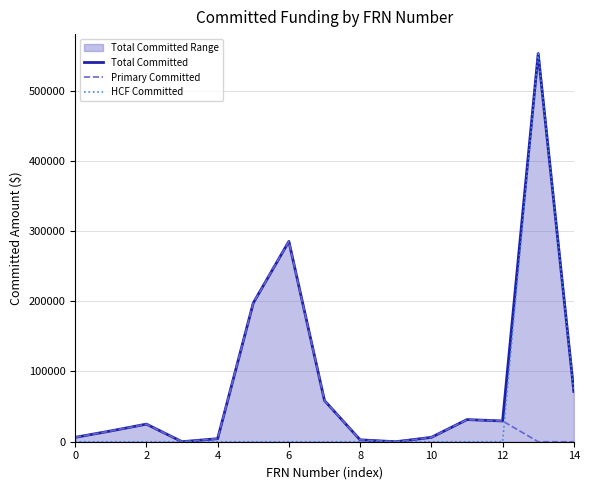

What is the maximum value for Total Committed?

552769.5